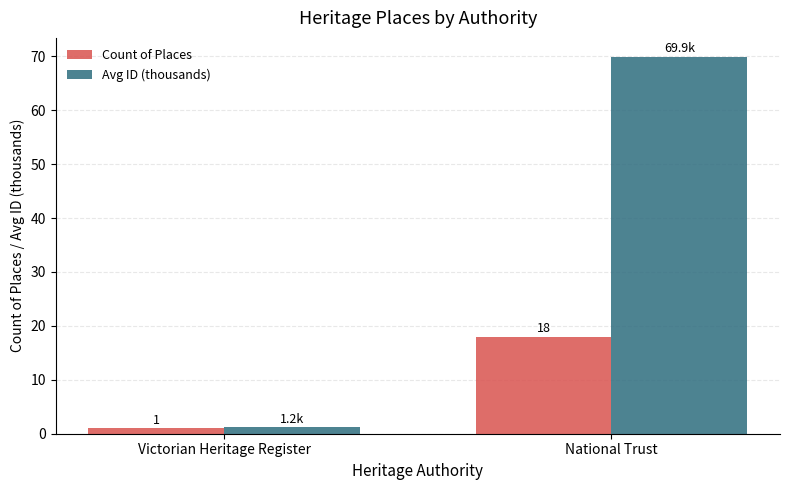

Rank the series at National Trust from highest to lowest value.

Avg ID (thousands), Count of Places